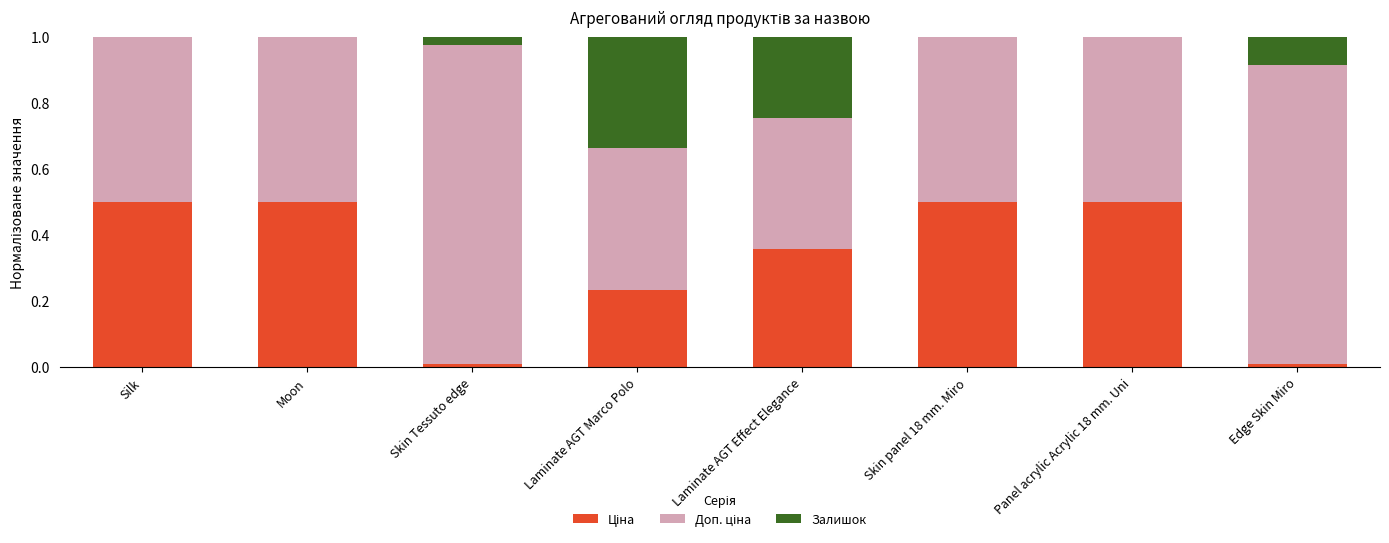

Are the bars horizontal?

No